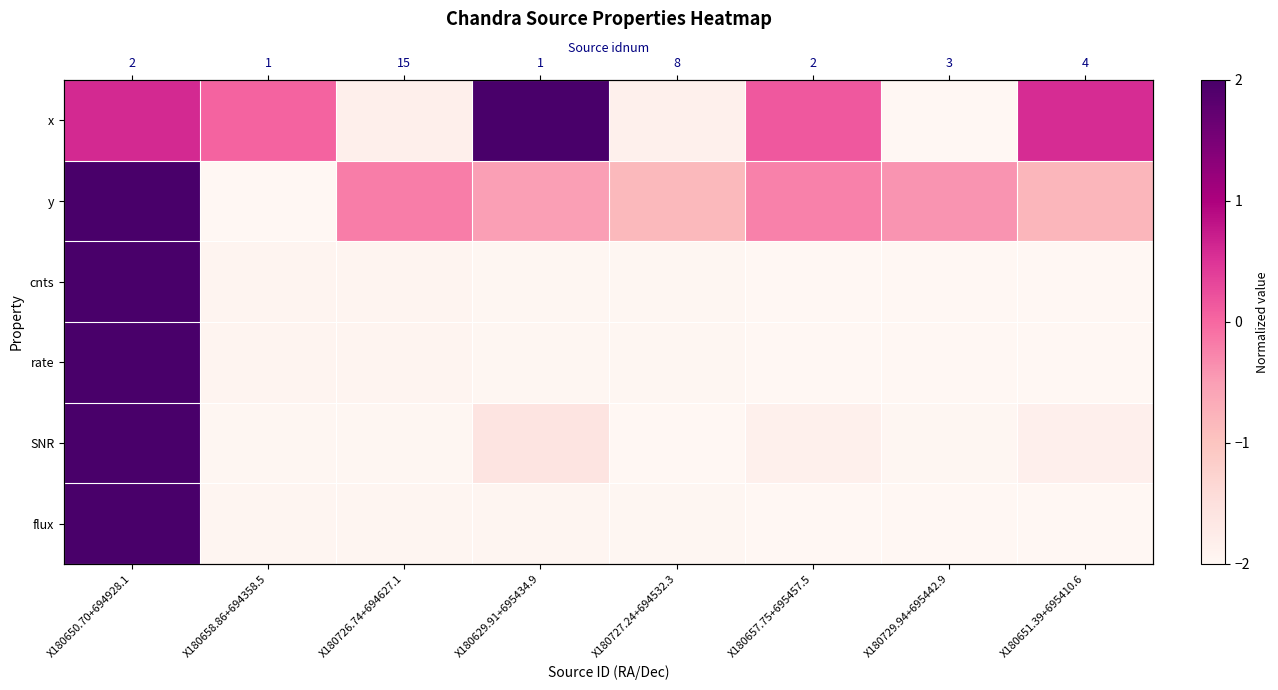

How many positive values does the x series have?

5